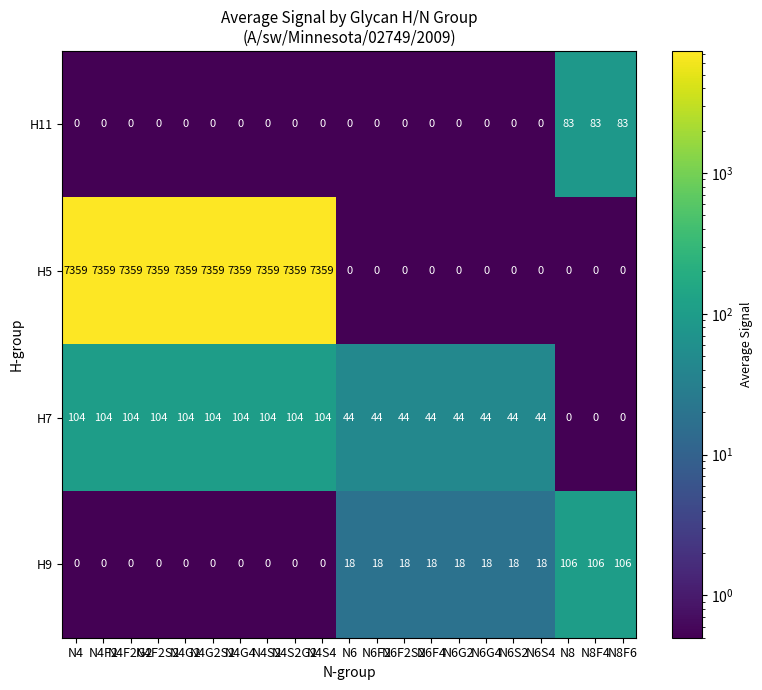

What is the sum of all H11 values?

249